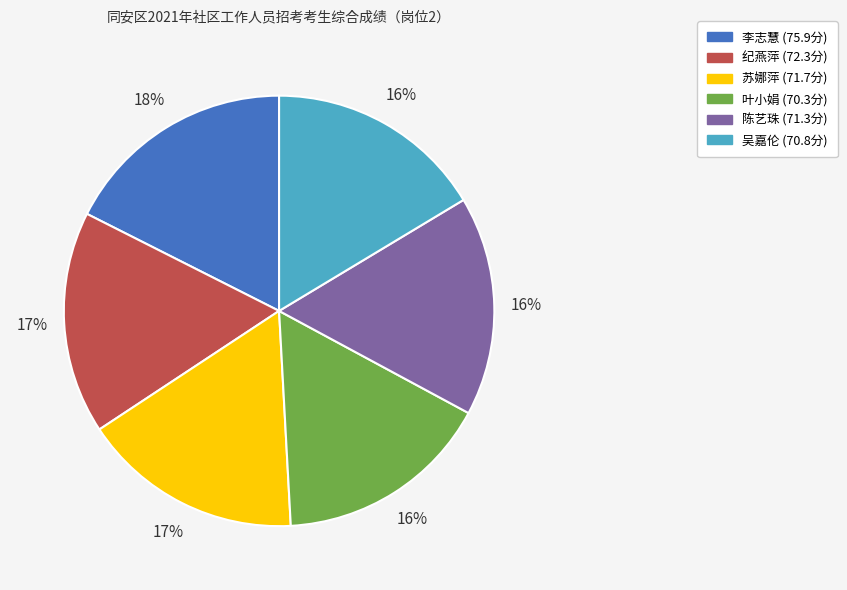

What is the largest slice in the pie chart?

李志慧